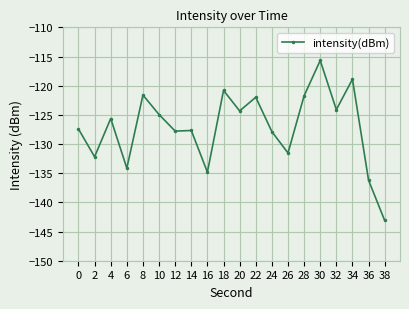

Is it true that the value at 28 is -121.7?

True